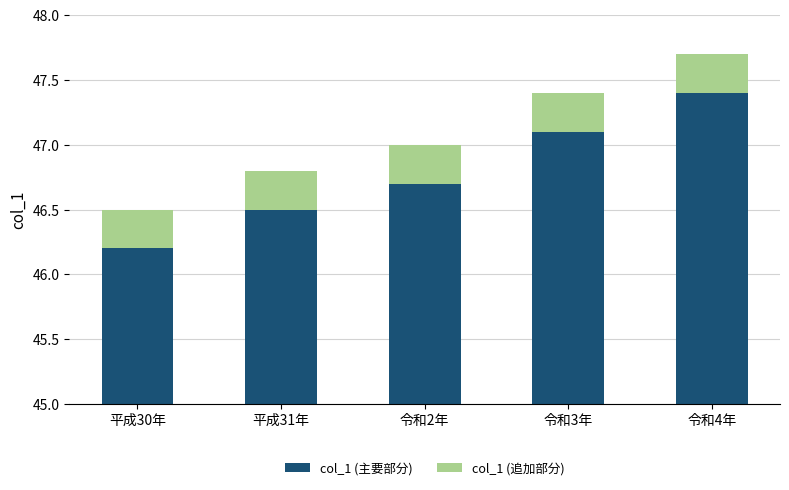

How many groups of bars are there?

5